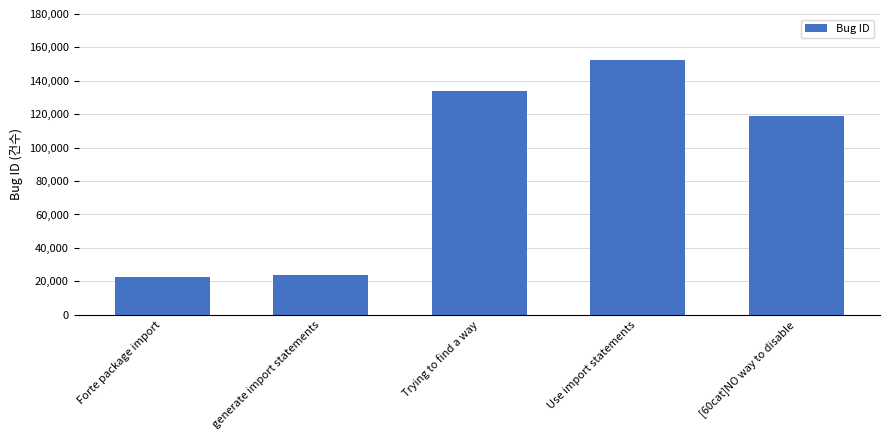

What is the label of the 1st bar from the left?

Forte package import